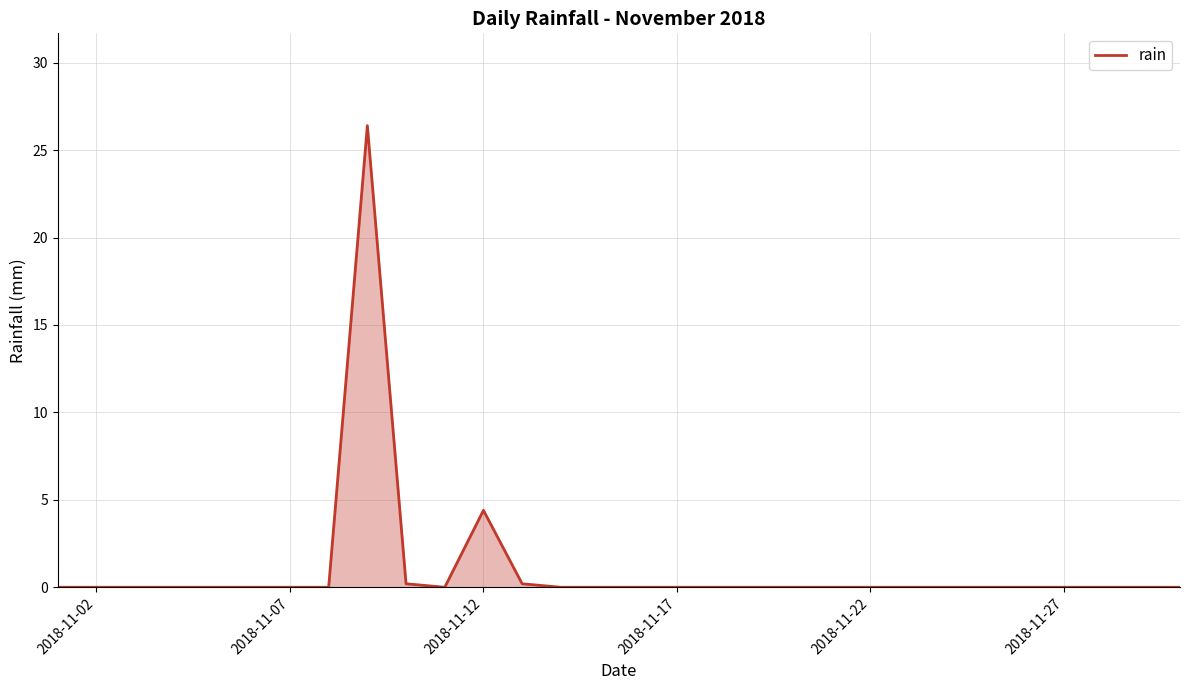

What is the difference between the maximum and minimum values?

26.4